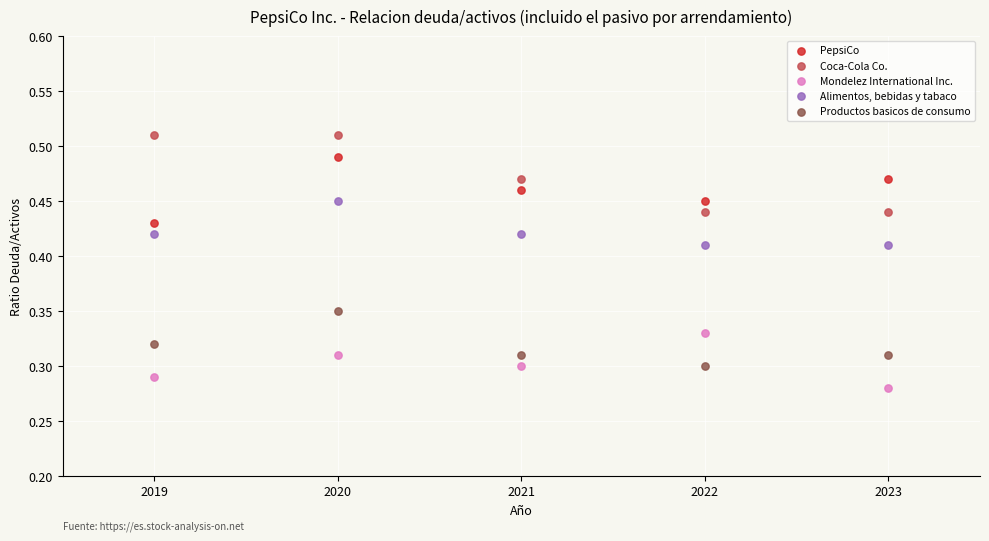

What are all the series names shown in the legend?

PepsiCo, Coca-Cola Co., Mondelez International Inc., Alimentos, bebidas y tabaco, Productos basicos de consumo